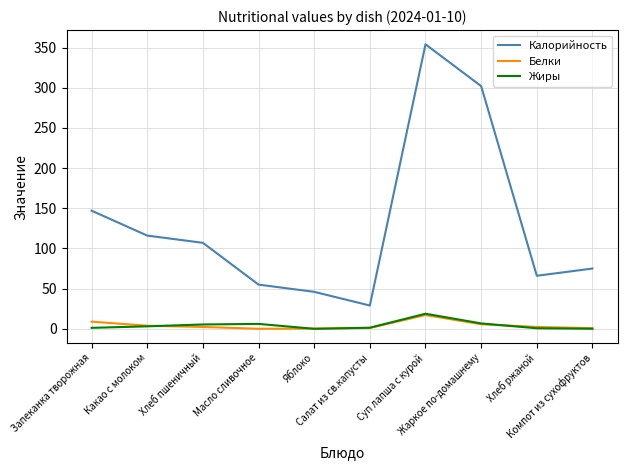

Is the value of Белки at Хлеб пшеничный greater than the value of Калорийность at Жаркое по-домашнему?

No